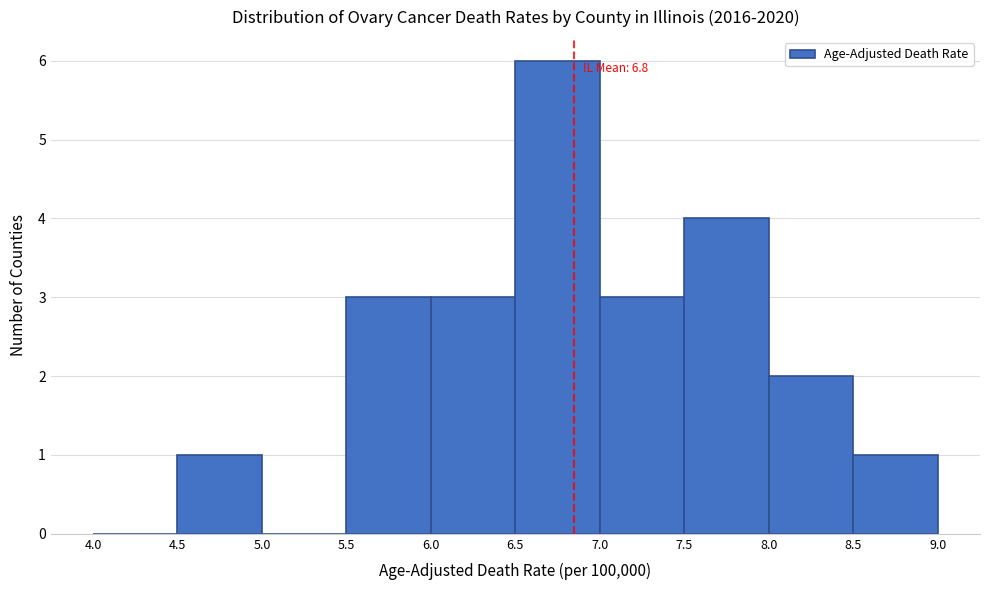

Over which range of the x-axis is the bar tallest?

6.5 to 7.0